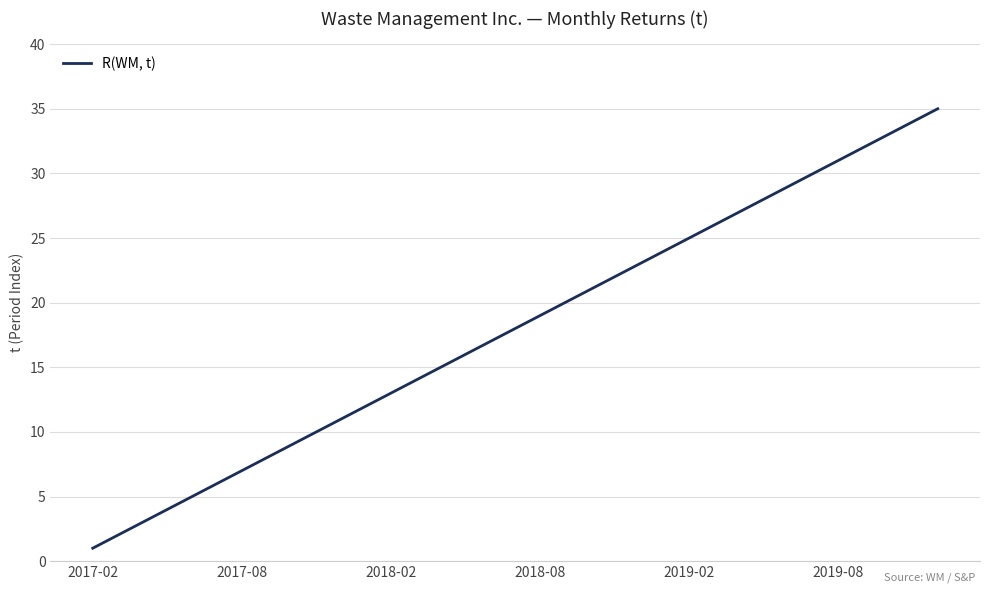

What is the difference between the maximum and minimum values?

34